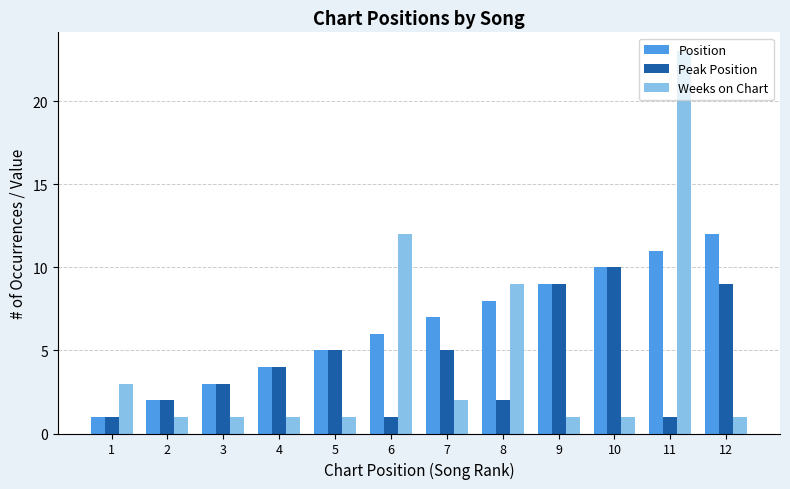

Does the chart contain stacked bars?

No